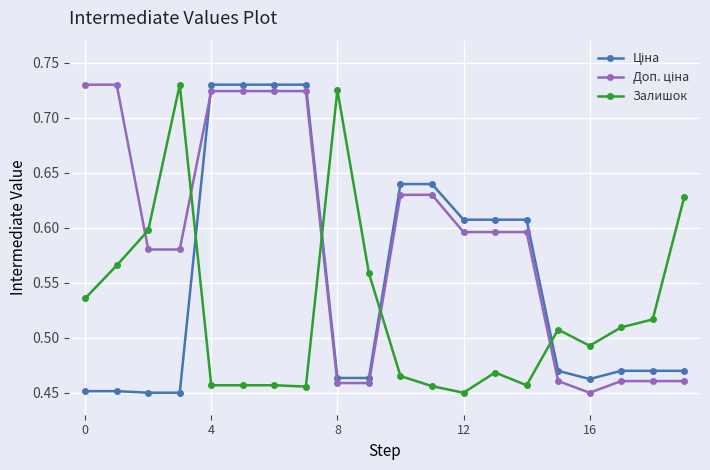

What is the difference between the second highest and second lowest values in the Залишок series?

0.3